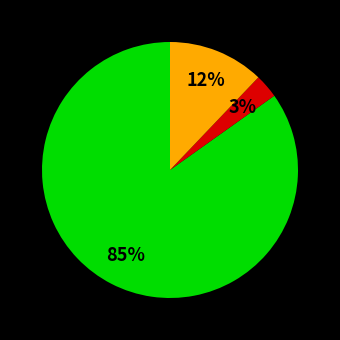

To the nearest percent, what is the average slice percentage?

33%